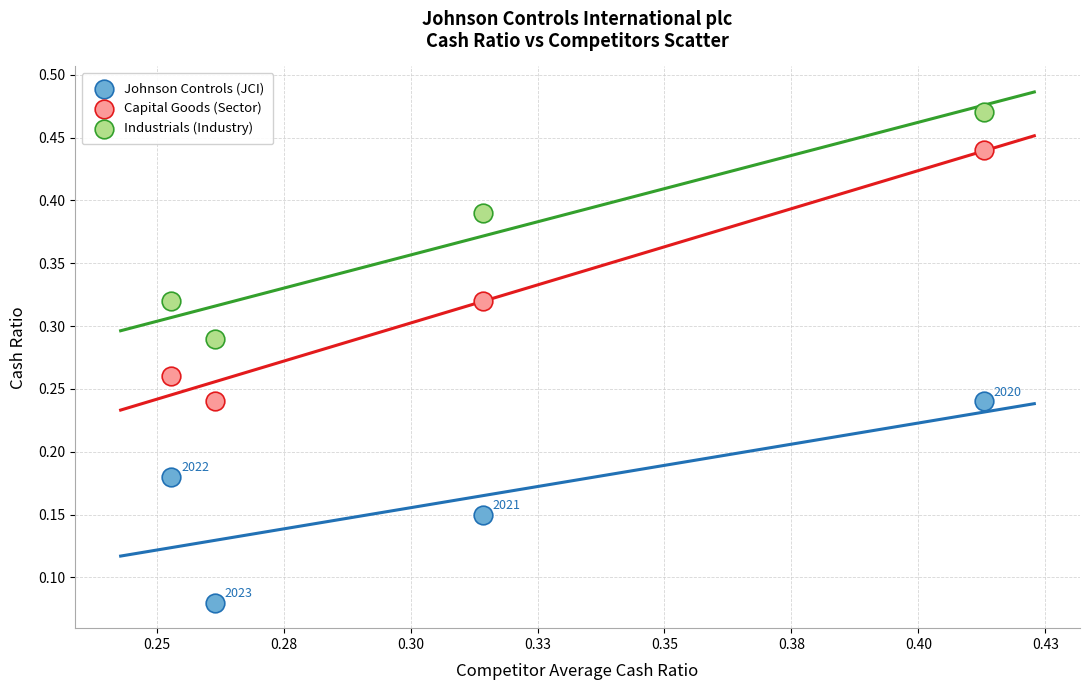

Which series reaches the minimum Y coordinate?

Johnson Controls (JCI)